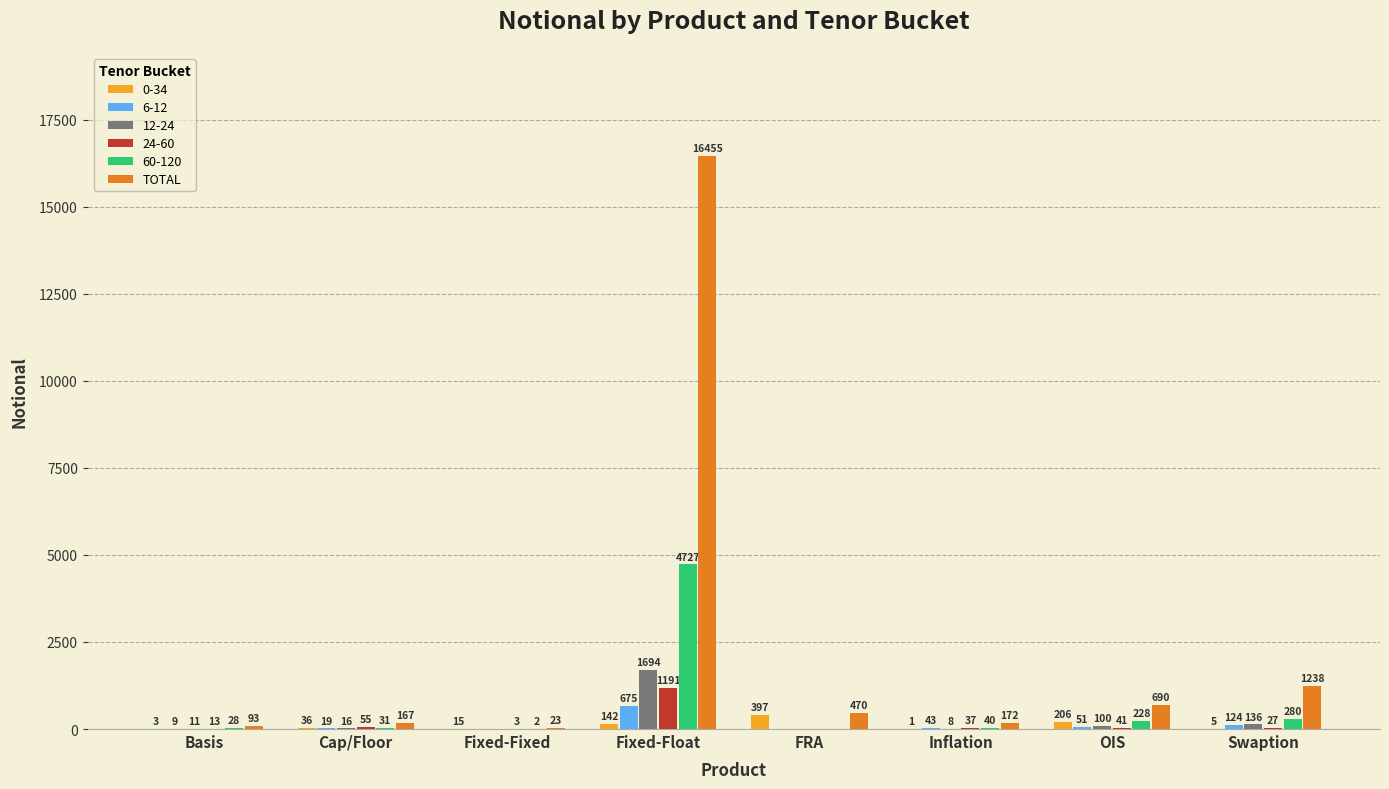

What is the sum of the 6-12 values at Inflation and Fixed-Float?

718